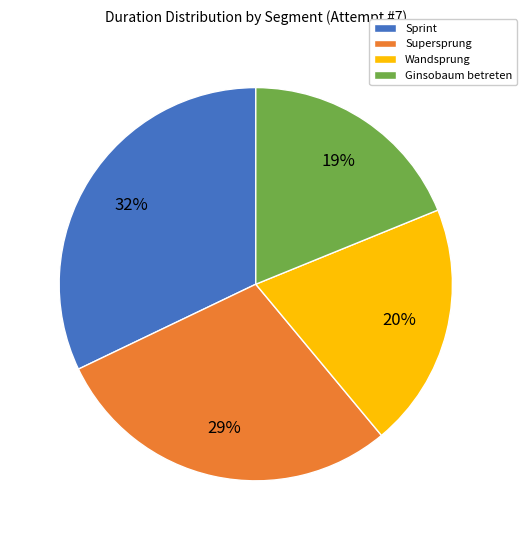

Count the number of slices in the pie.

4